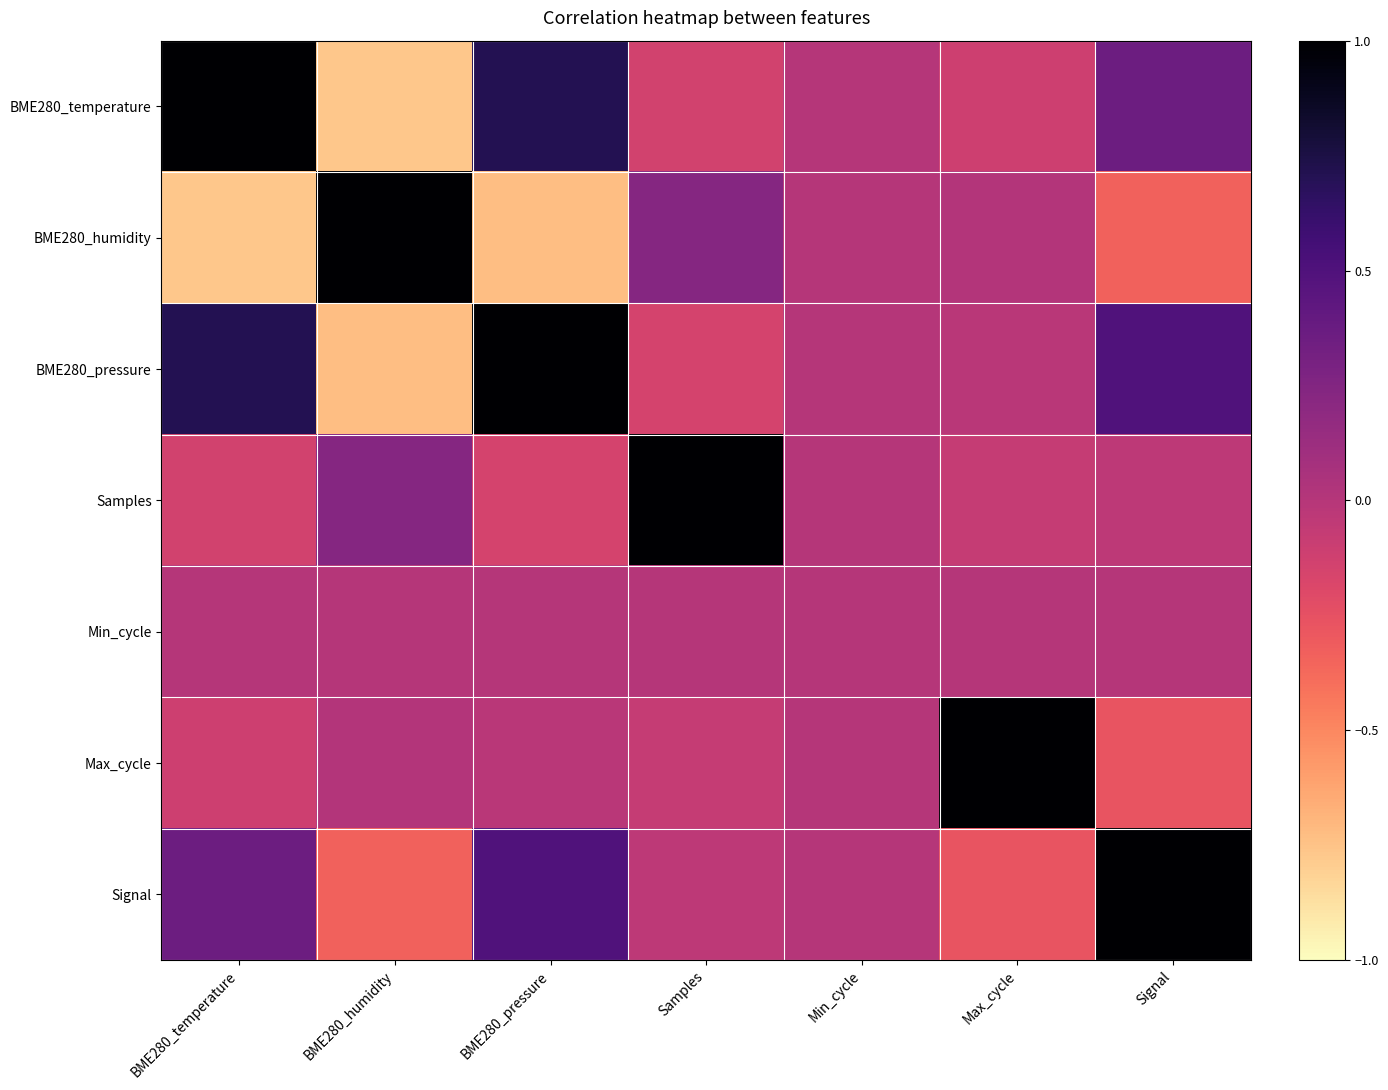

Reading right to left, transcribe all the data shown in this chart.

BME280_temperature: Signal=0.4	Max_cycle=-0.1	Min_cycle=0.0	Samples=-0.1	BME280_pressure=0.7	BME280_humidity=-0.8	BME280_temperature=1.0
BME280_humidity: Signal=-0.3	Max_cycle=0.0	Min_cycle=0.0	Samples=0.2	BME280_pressure=-0.7	BME280_humidity=1.0	BME280_temperature=-0.8
BME280_pressure: Signal=0.5	Max_cycle=-0.0	Min_cycle=0.0	Samples=-0.2	BME280_pressure=1.0	BME280_humidity=-0.7	BME280_temperature=0.7
Samples: Signal=-0.0	Max_cycle=-0.1	Min_cycle=0.0	Samples=1.0	BME280_pressure=-0.2	BME280_humidity=0.2	BME280_temperature=-0.1
Min_cycle: Signal=0.0	Max_cycle=0.0	Min_cycle=0.0	Samples=0.0	BME280_pressure=0.0	BME280_humidity=0.0	BME280_temperature=0.0
Max_cycle: Signal=-0.3	Max_cycle=1.0	Min_cycle=0.0	Samples=-0.1	BME280_pressure=-0.0	BME280_humidity=0.0	BME280_temperature=-0.1
Signal: Signal=1.0	Max_cycle=-0.3	Min_cycle=0.0	Samples=-0.0	BME280_pressure=0.5	BME280_humidity=-0.3	BME280_temperature=0.4